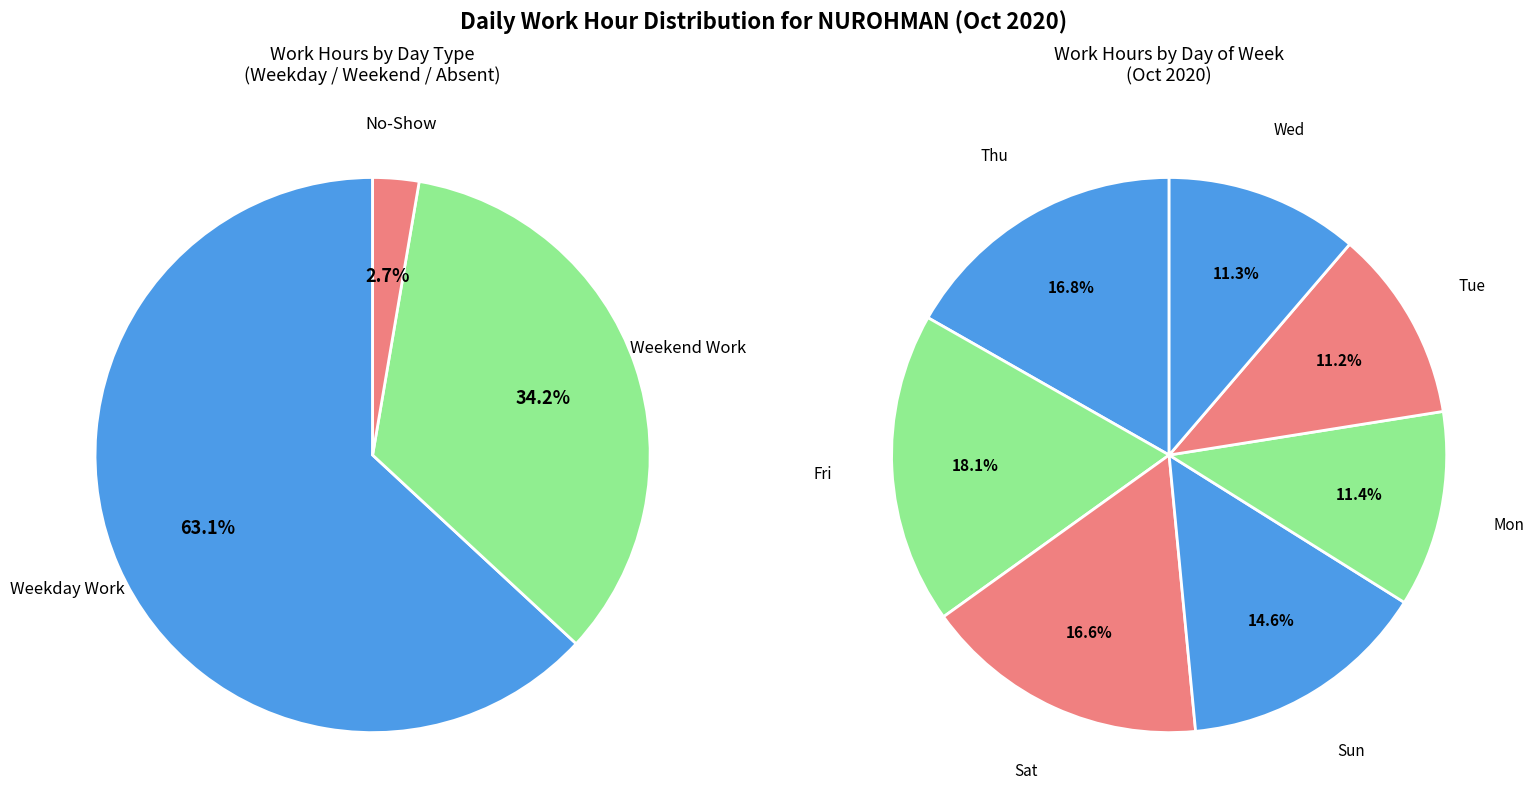

Which category has the biggest portion of the pie?

Fri